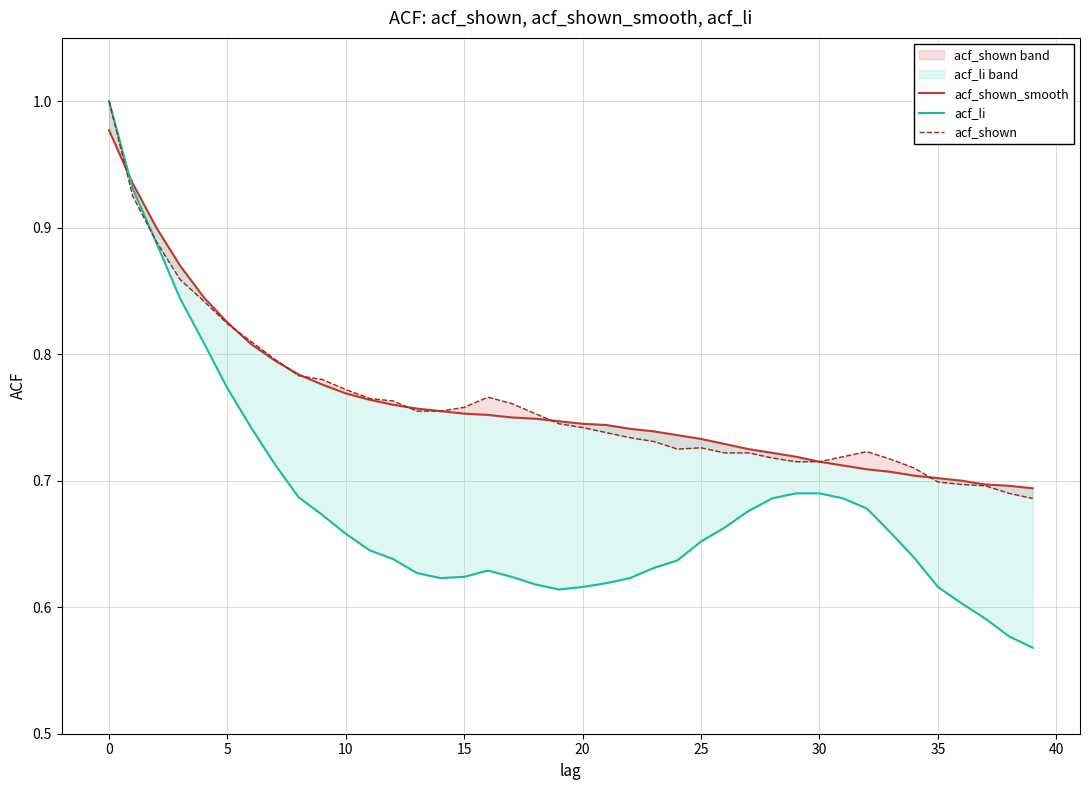

The value of acf_shown at 16 is 0.3. True or false?

False